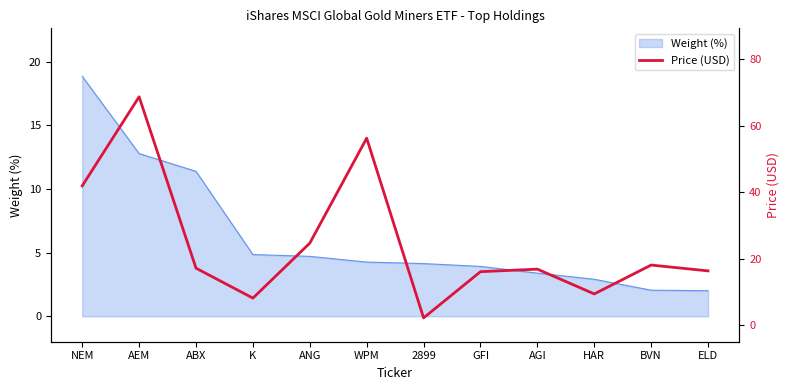

Is it true that the value at 2899 is 1.1?

False